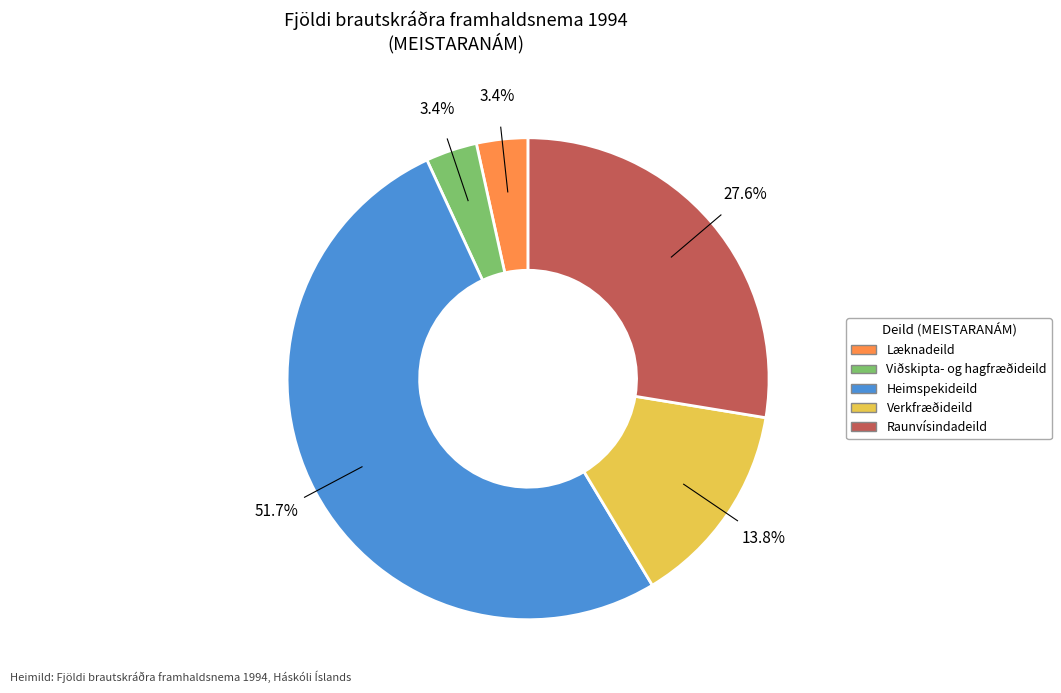

Which has a higher value, Læknadeild or Heimspekideild?

Heimspekideild